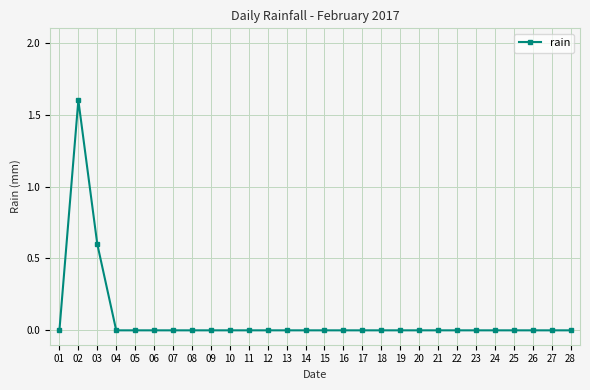

True or false: there are more than 0 points higher than both neighbors.

True